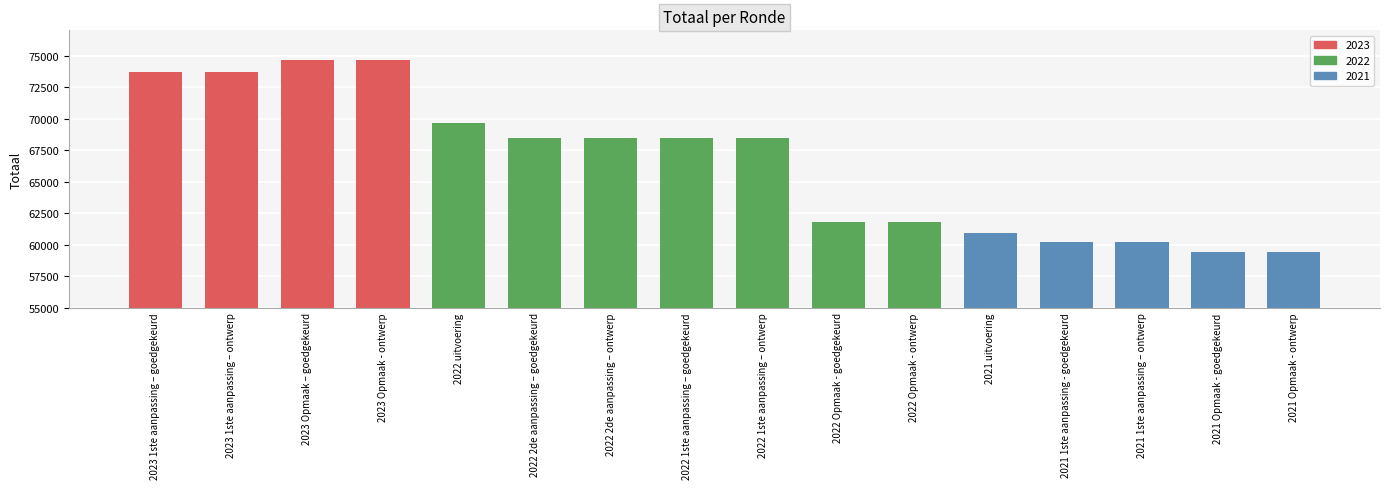

How many bars are there in total?

16